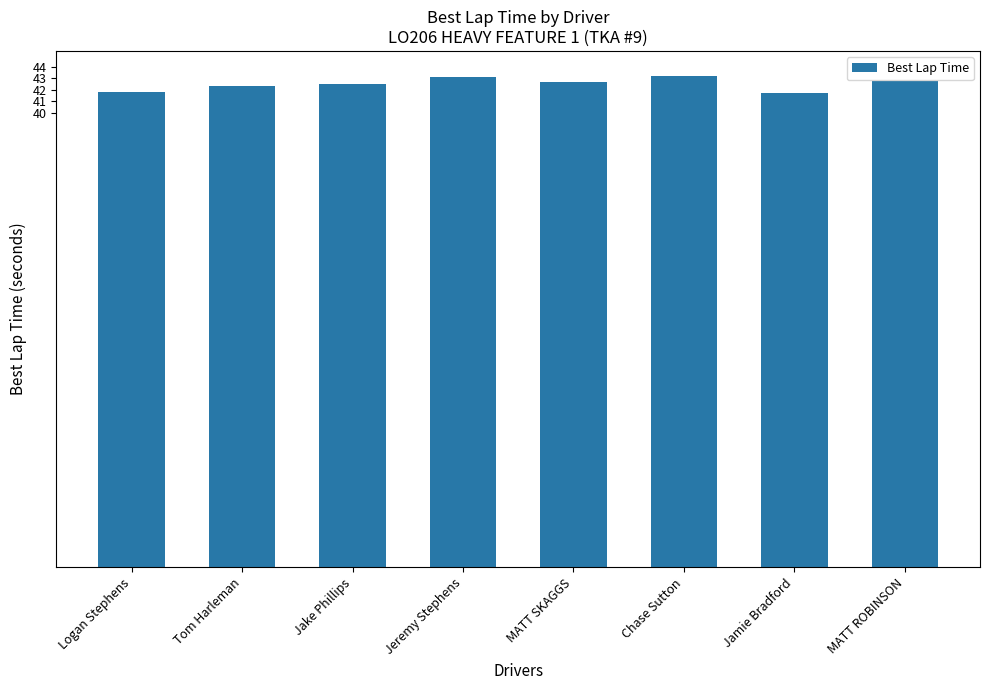

What is the greatest value displayed?

43.3